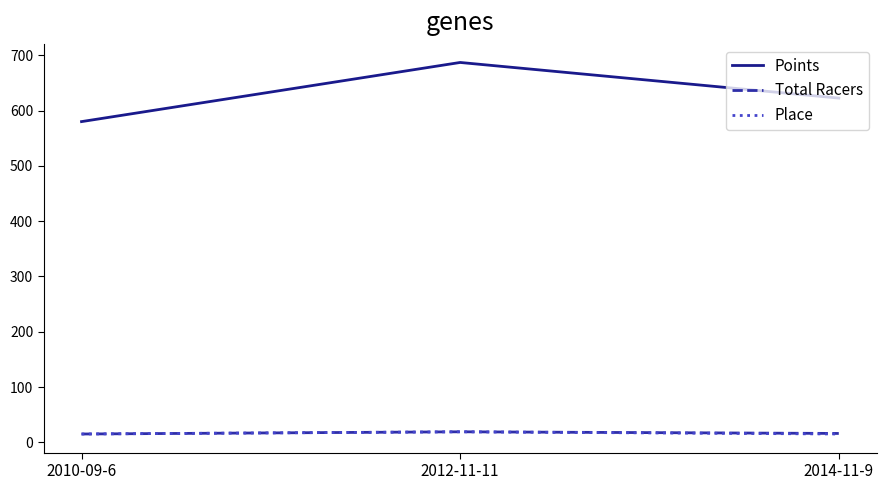

The value of Points at 2012-11-11 is 687.2. True or false?

True